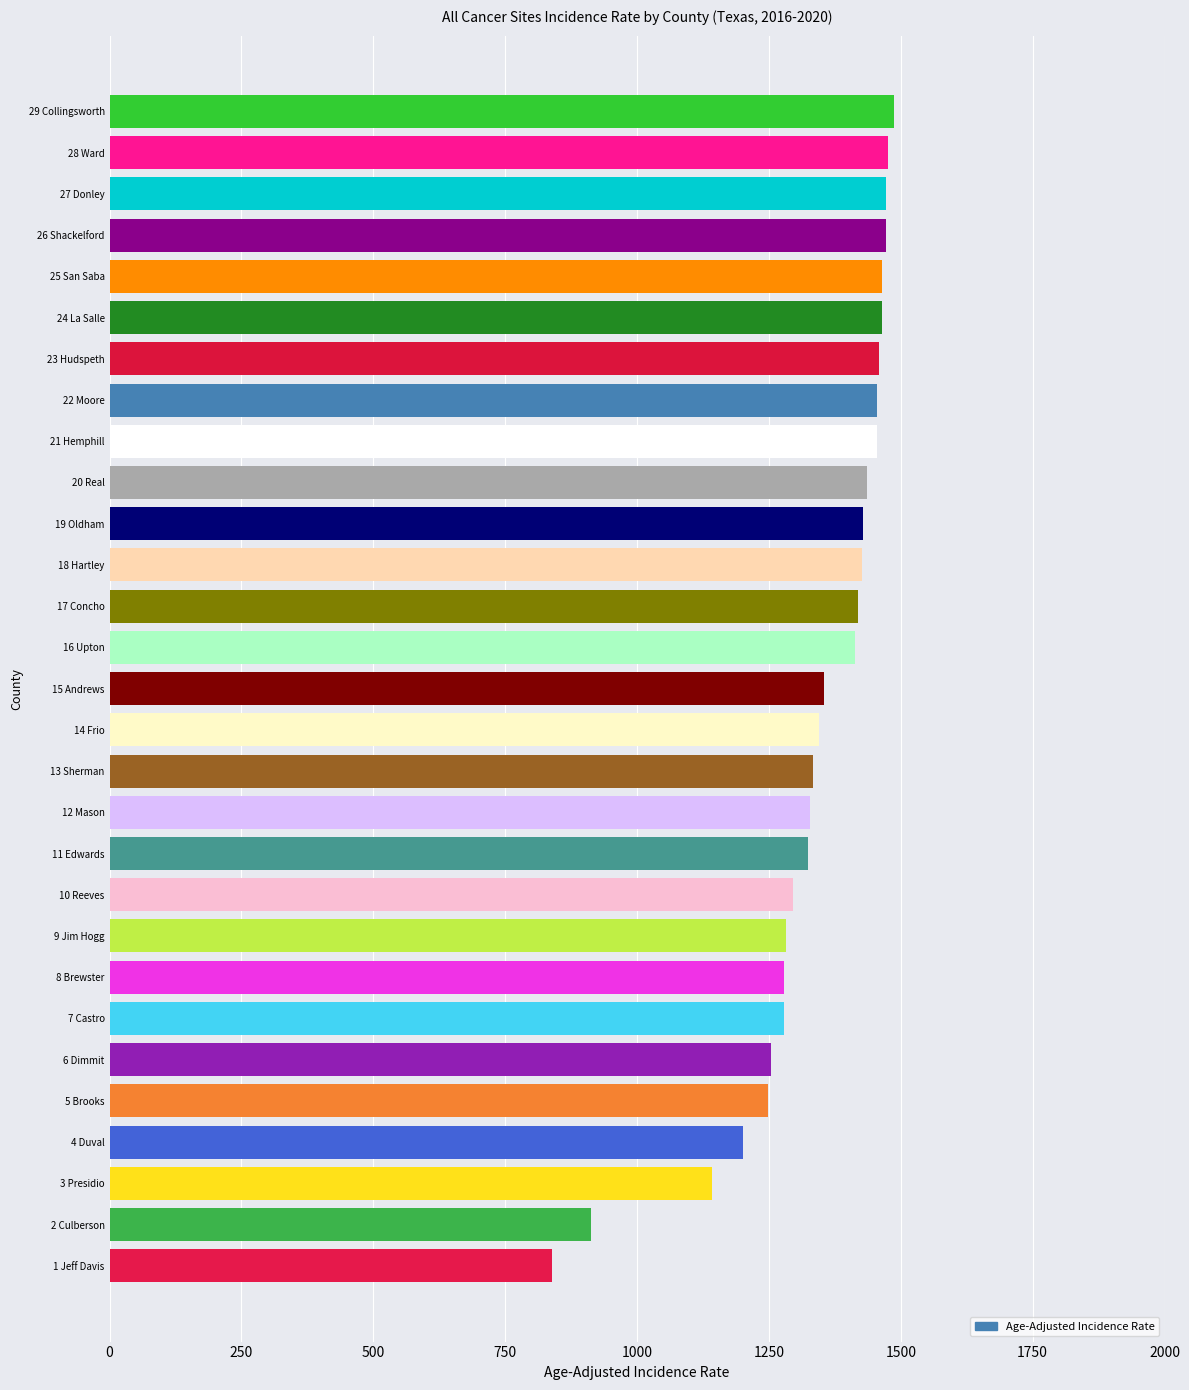

What is the sum of the values at 29 Collingsworth and 20 Real?

2924.0